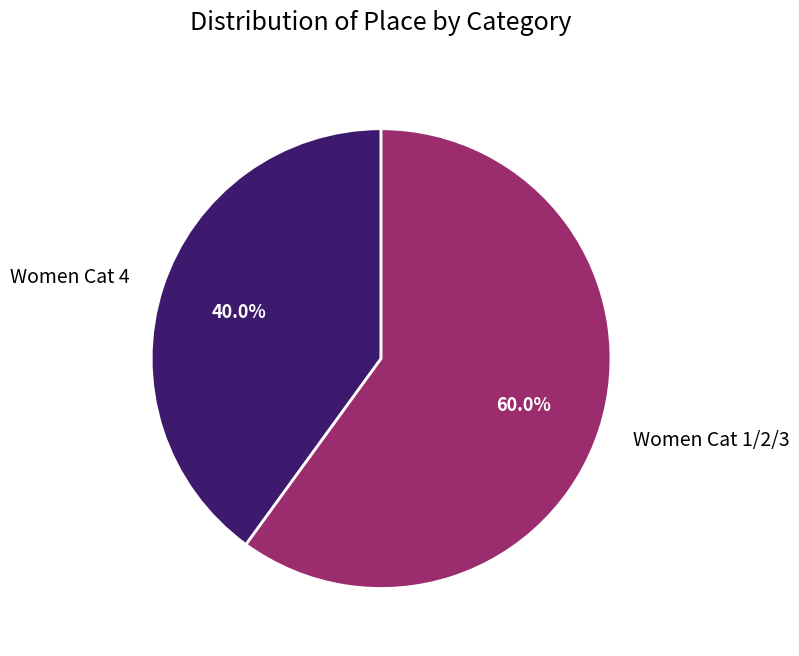

How many segments does this pie chart have?

2